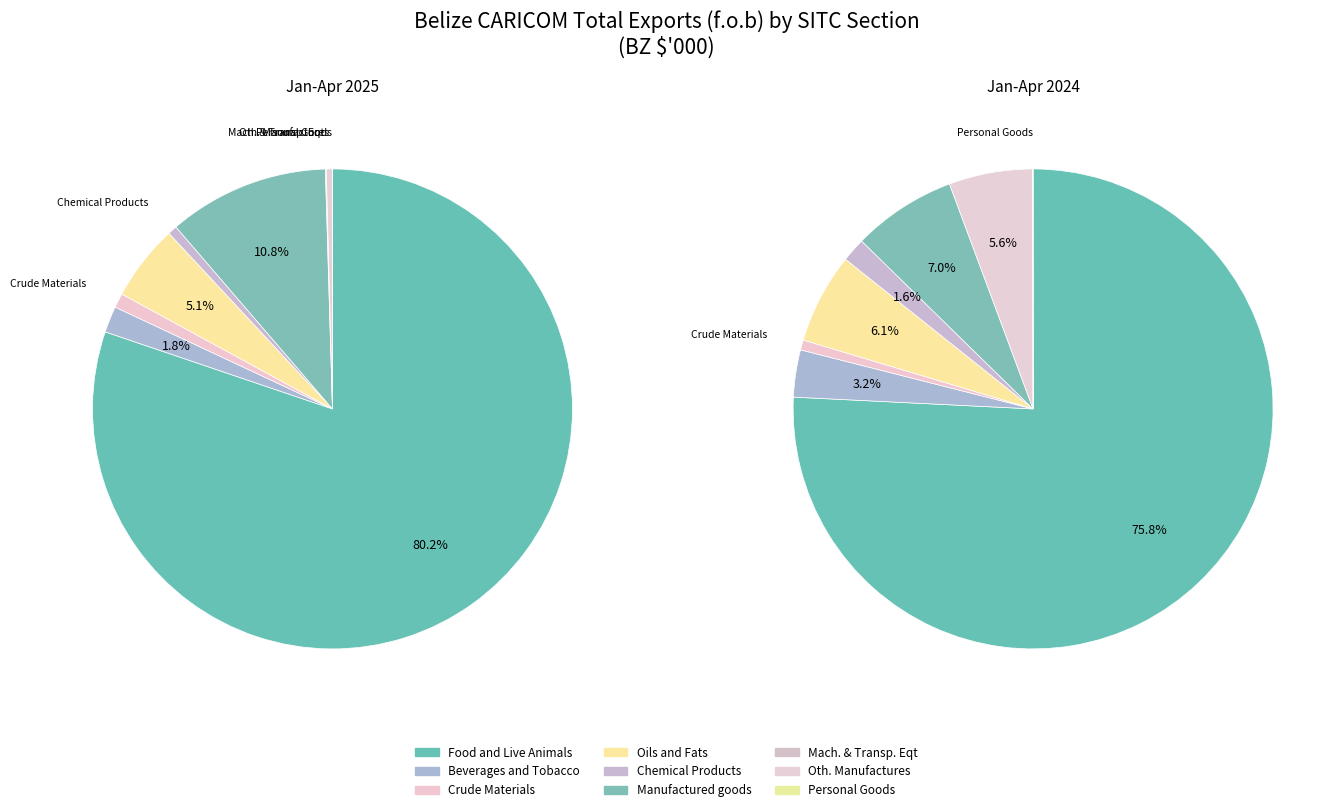

What percentage is NOT represented by 8?

100.0%